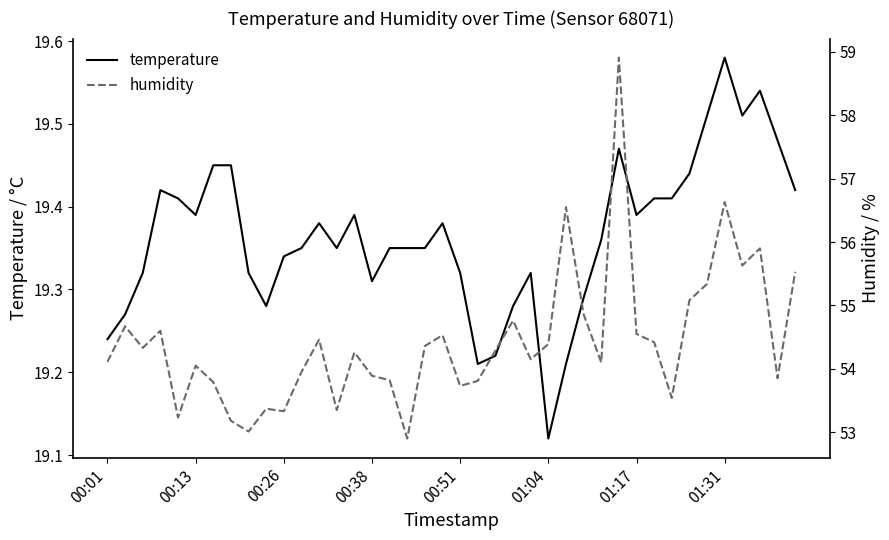

True or false: temperature and humidity intersect in this chart.

False